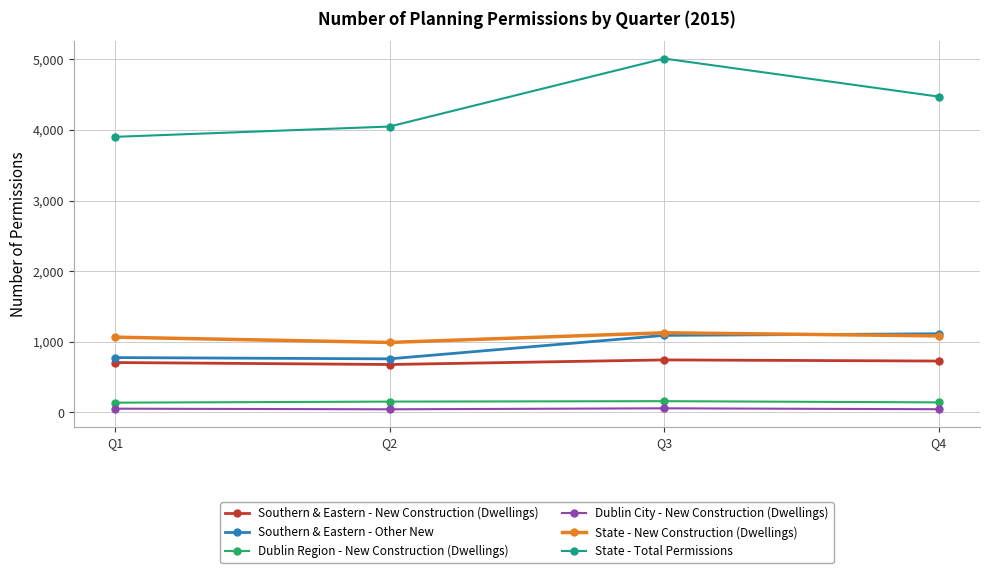

What is the greatest value displayed?

5009